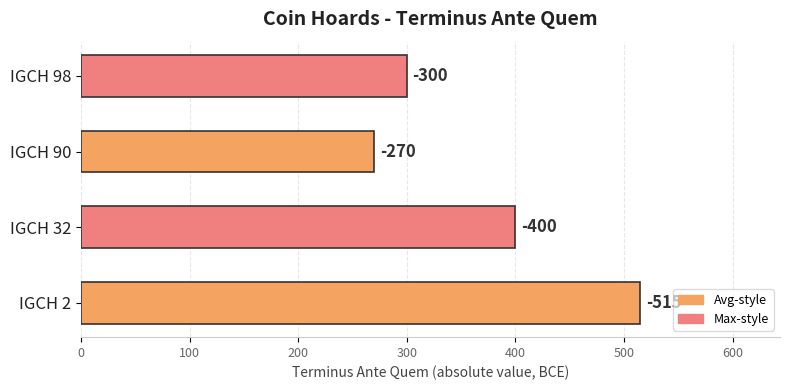

Are the bars horizontal?

Yes